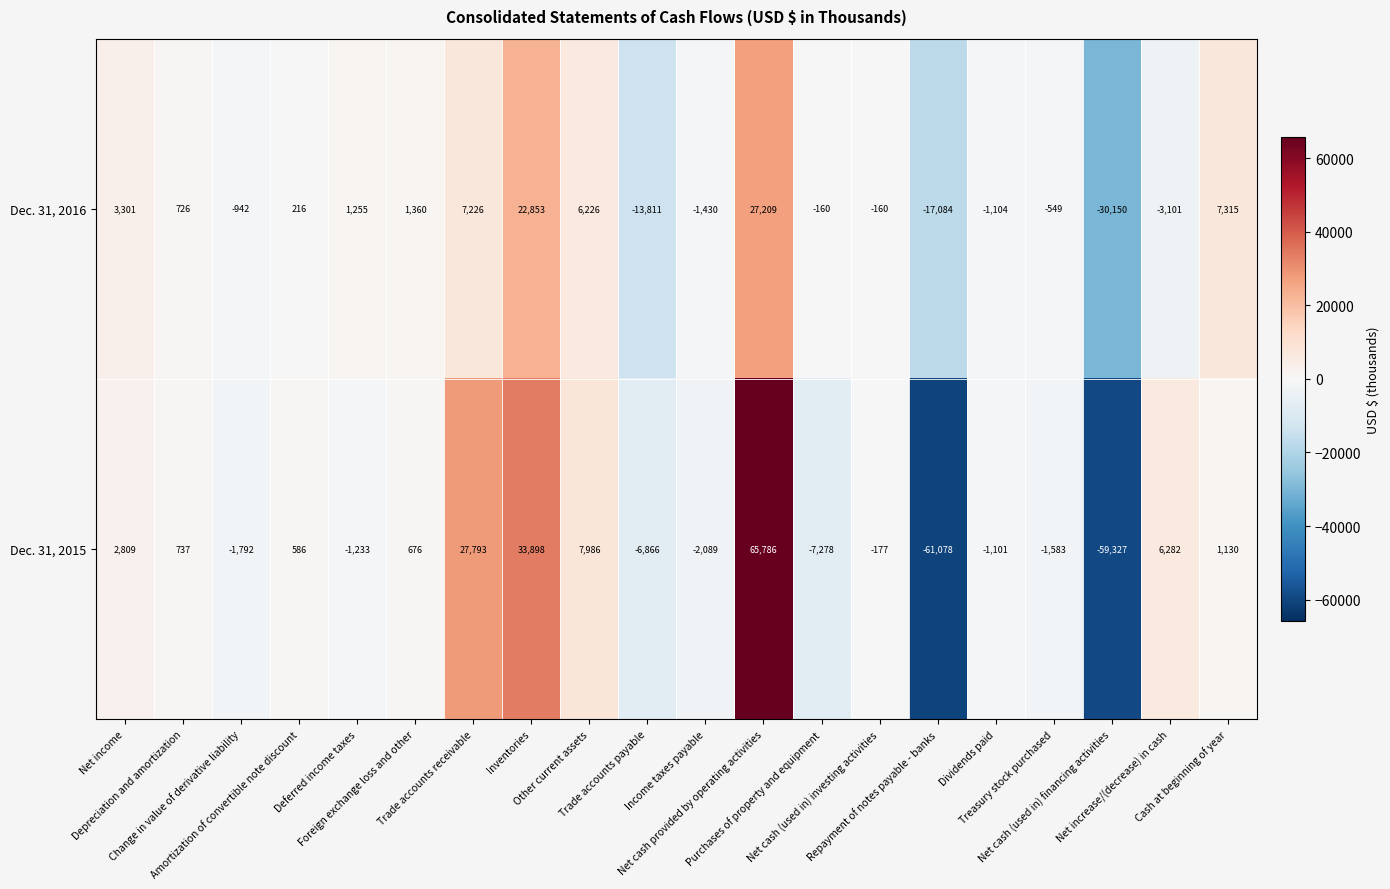

Rank the series by their maximum value, from highest to lowest.

Dec. 31, 2015, Dec. 31, 2016